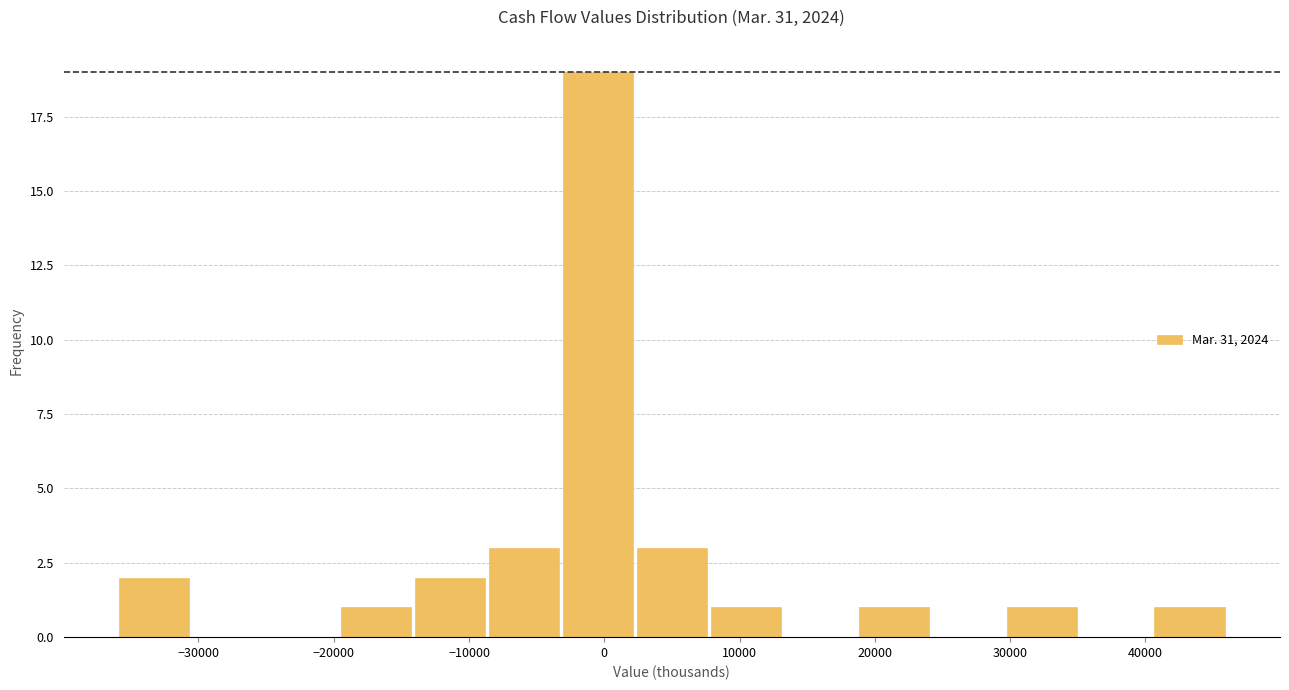

Reading left to right, list every bar in this chart as the range it spans on the x-axis followed by its height. Neither the bar edges nor the heights are printed on the chart, so give them approximately, as read against the axes.

-36000 to -31000: 2
-31000 to -25000: 0
-25000 to -20000: 0
-20000 to -14000: 1
-14000 to -9000: 2
-9000 to -3000: 3
-3000 to 2000: 19
2000 to 8000: 3
8000 to 13000: 1
13000 to 19000: 0
19000 to 24000: 1
24000 to 30000: 0
30000 to 35000: 1
35000 to 41000: 0
41000 to 46000: 1